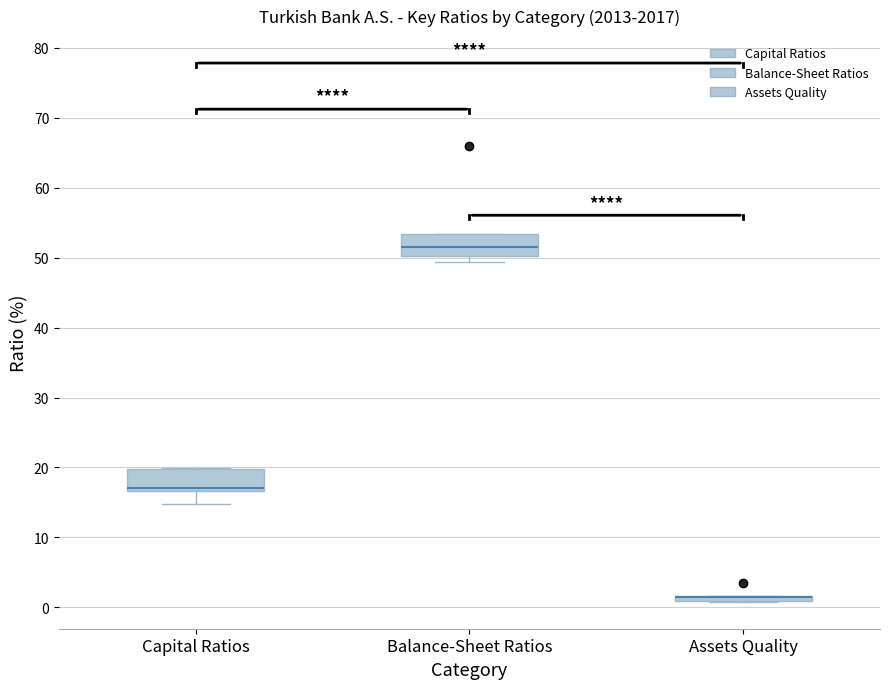

Where does the lower whisker of the box for Capital Ratios end on the y-axis? The values are not printed on the chart, so give them approximately, as read against the axis.

15